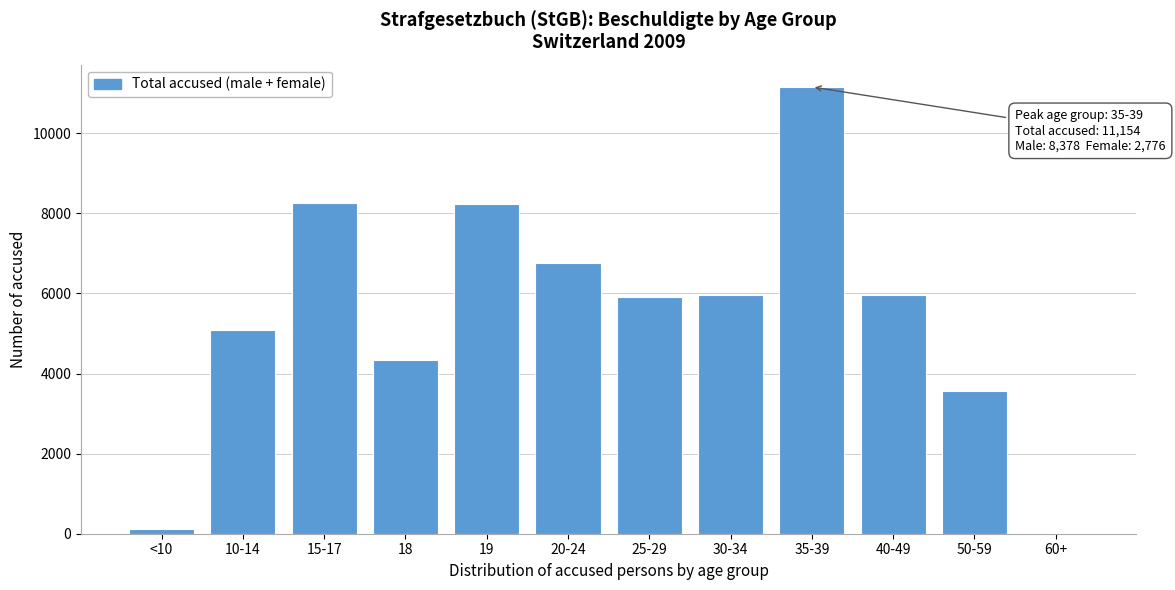

What is the sum of all values?

65376